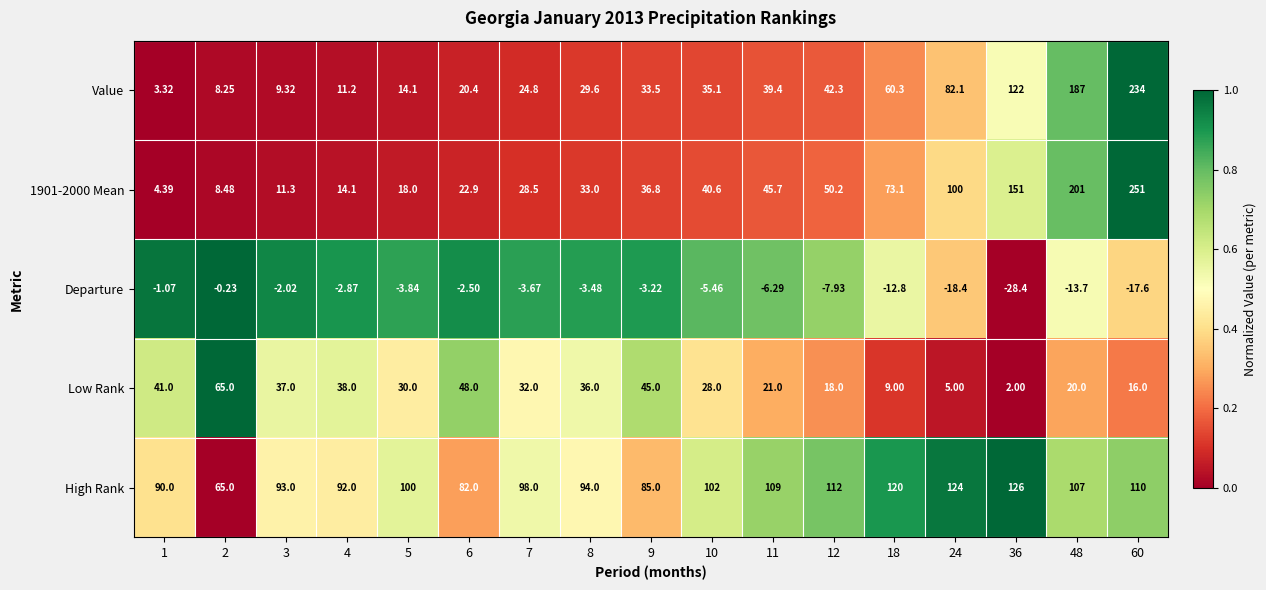

Which category has the lowest value across all series?

36